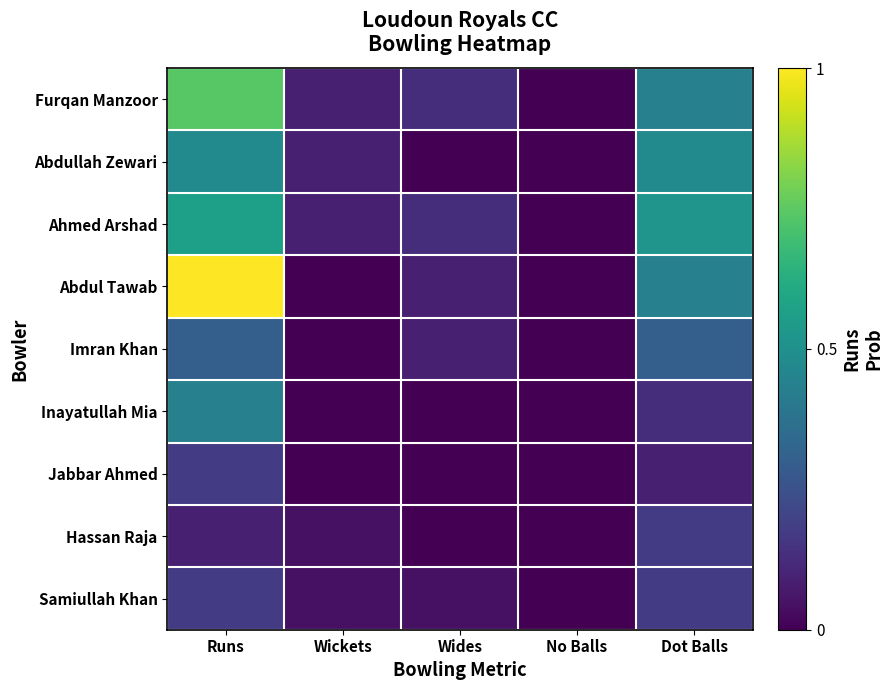

How many data points does each series have?

5